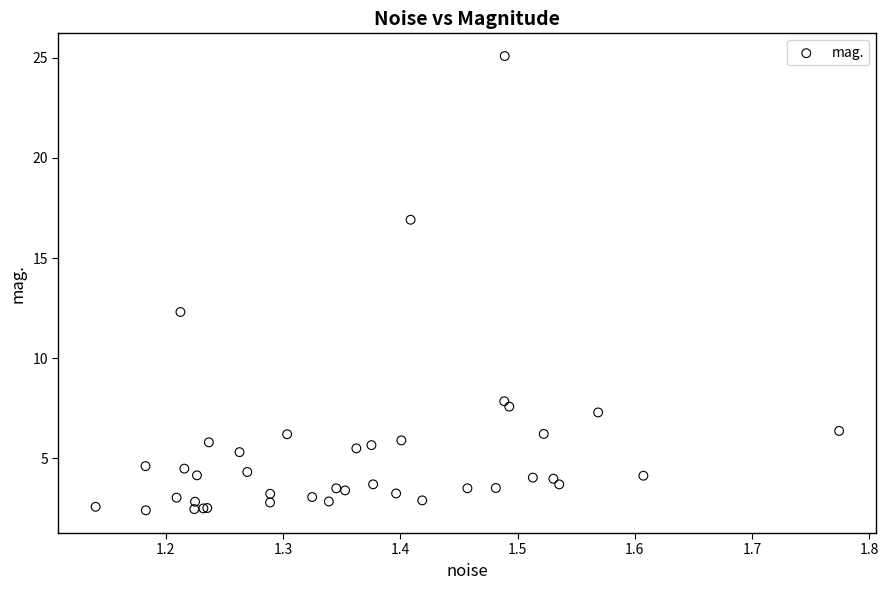

What Y value in the scatter plot is closest to 13?

12.3